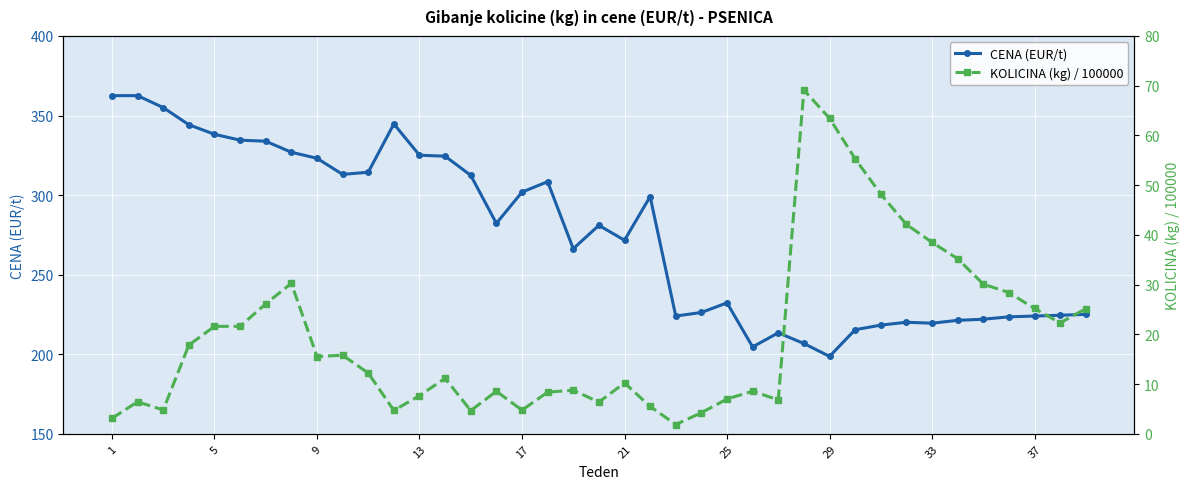

What is the highest value of the KOLICINA (kg) / 100000 series?

69.1